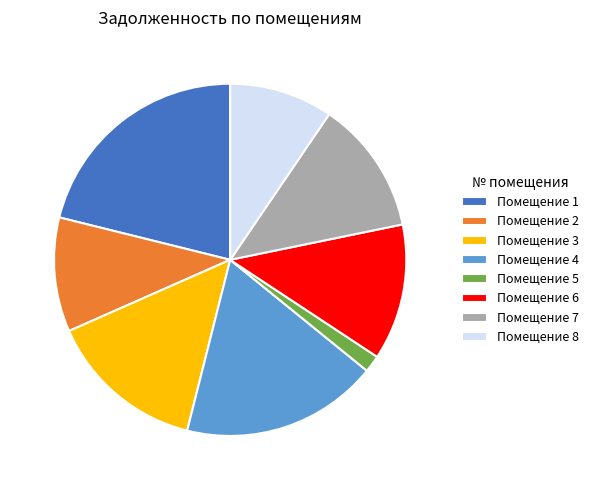

Do Помещение 1 and Помещение 8 together represent more than half of the pie?

No